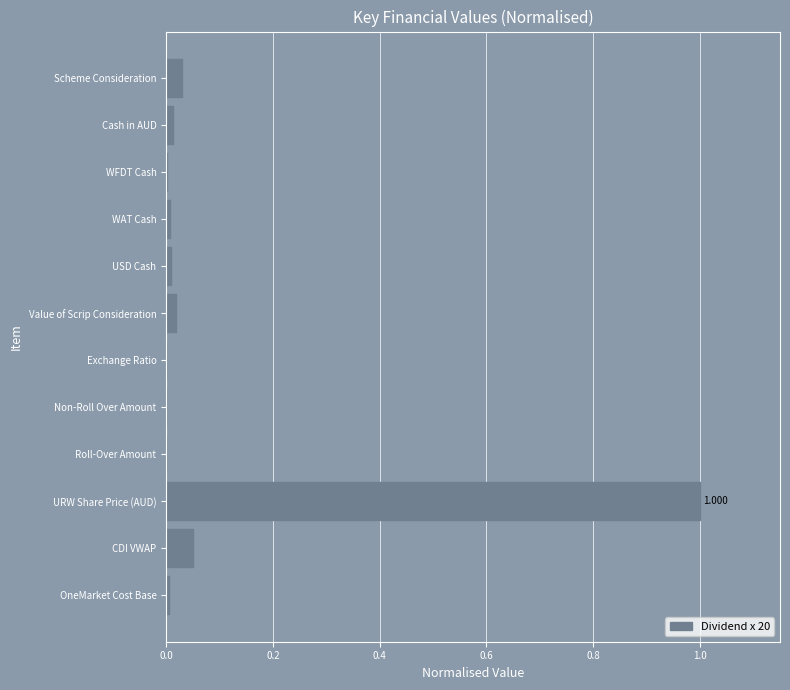

Which has a higher value, Exchange Ratio or Scheme Consideration?

Scheme Consideration